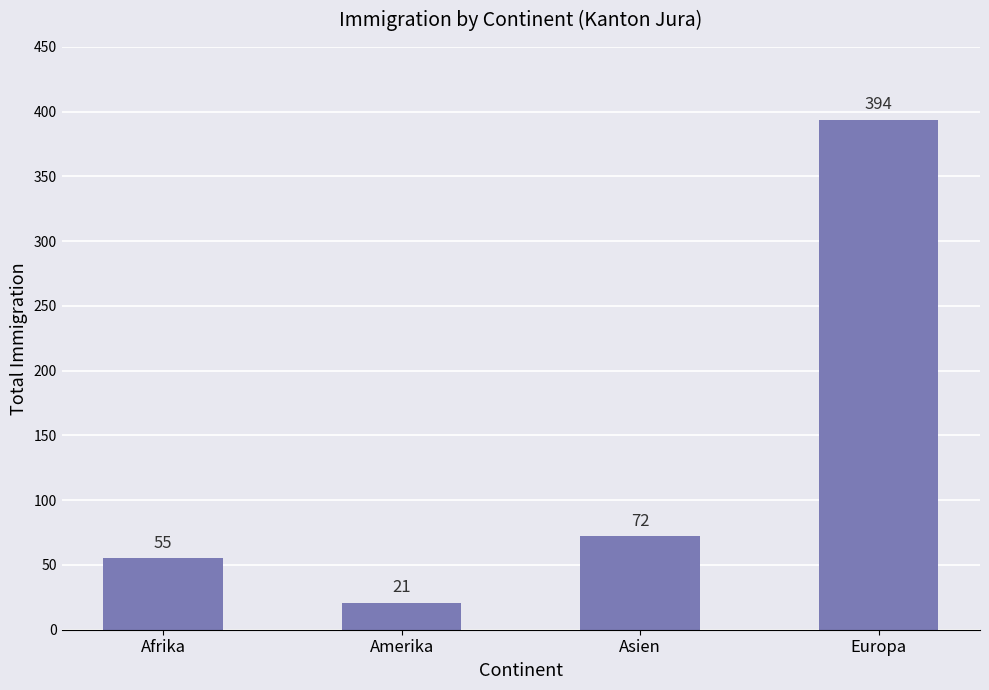

How many bars are there in total?

4